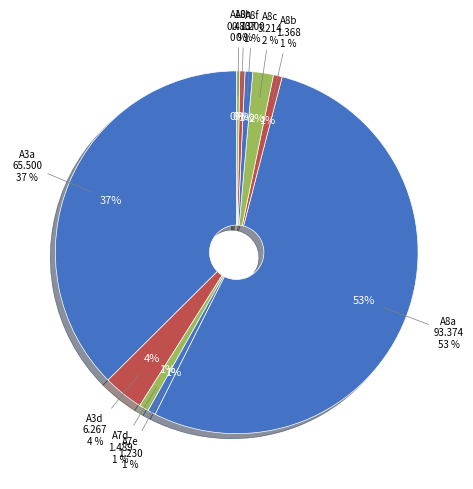

What is the ratio of the value at A8c to the value at A3d?

0.5